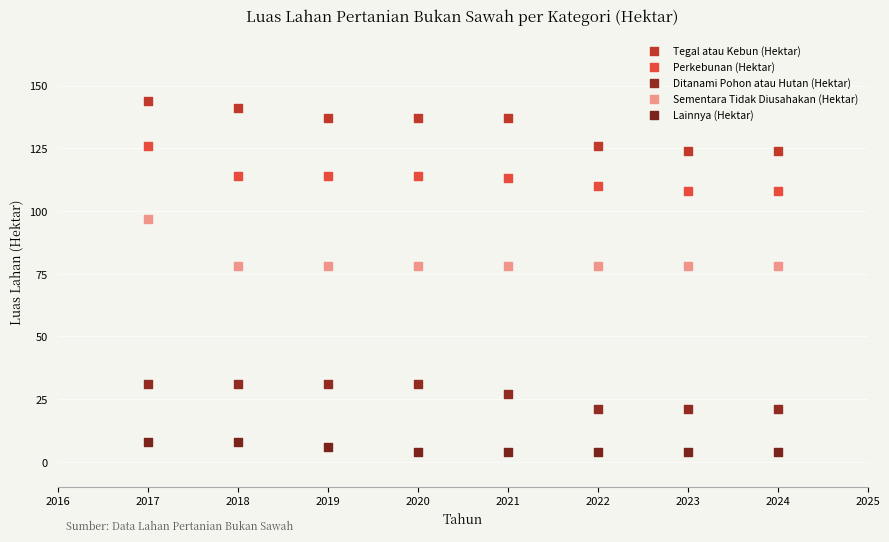

Which series reaches the minimum Y coordinate?

Lainnya (Hektar)